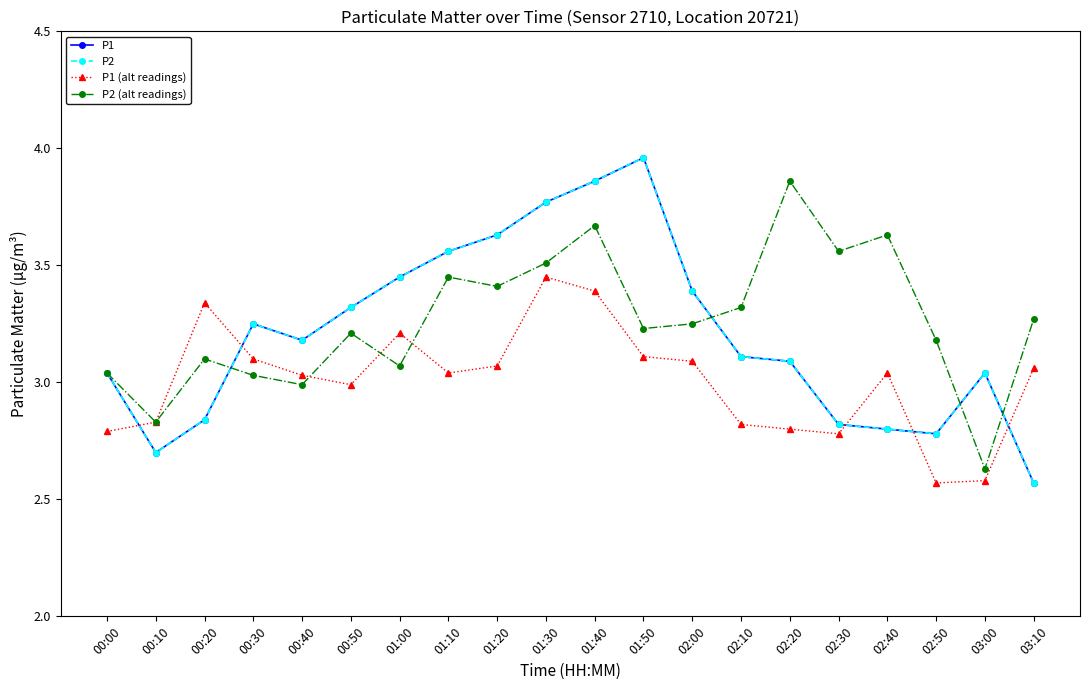

Is this an area chart (filled region under the line)?

No